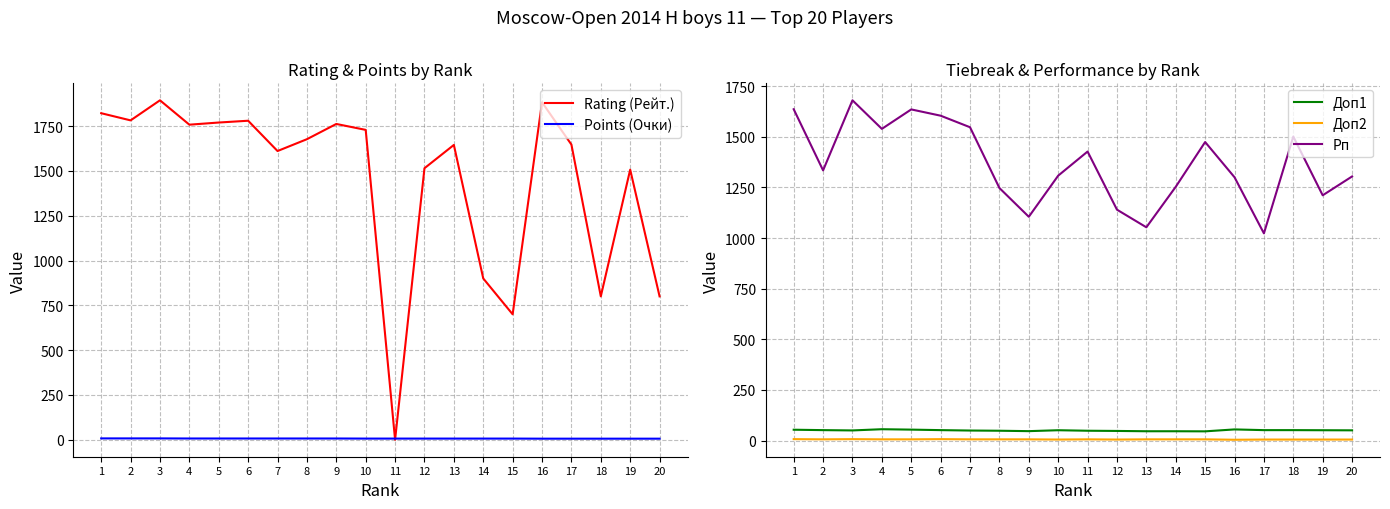

Reading left to right, extract all data points from this chart.

Rating (Рейт.): 1=1822.0	2=1782.0	3=1894.0	4=1758.0	5=1770.0	6=1780.0	7=1611.0	8=1677.0	9=1762.0	10=1729.0	11=0.0	12=1515.0	13=1645.0	14=900.0	15=700.0	16=1883.0	17=1647.0	18=800.0	19=1507.0	20=800.0
Points (Очки): 1=7.5	2=7.5	3=7.5	4=7.0	5=7.0	6=7.0	7=7.0	8=7.0	9=7.0	10=6.5	11=6.5	12=6.5	13=6.5	14=6.5	15=6.5	16=6.0	17=6.0	18=6.0	19=6.0	20=6.0
Доп1: 1=53.5	2=51.5	3=50.0	4=56.0	5=54.0	6=51.5	7=49.5	8=48.5	9=46.5	10=51.0	11=48.5	12=47.5	13=46.0	14=46.0	15=45.5	16=55.0	17=51.5	18=51.5	19=51.0	20=50.5
Доп2: 1=7.0	2=6.0	3=7.0	4=6.0	5=6.0	6=7.0	7=6.0	8=6.0	9=6.0	10=5.0	11=6.0	12=5.0	13=6.0	14=6.0	15=6.0	16=4.0	17=5.0	18=5.0	19=5.0	20=5.0
Рп: 1=1636.0	2=1334.0	3=1680.0	4=1539.0	5=1635.0	6=1604.0	7=1547.0	8=1247.0	9=1105.0	10=1308.0	11=1427.0	12=1140.0	13=1053.0	14=1253.0	15=1474.0	16=1300.0	17=1023.0	18=1501.0	19=1211.0	20=1304.0